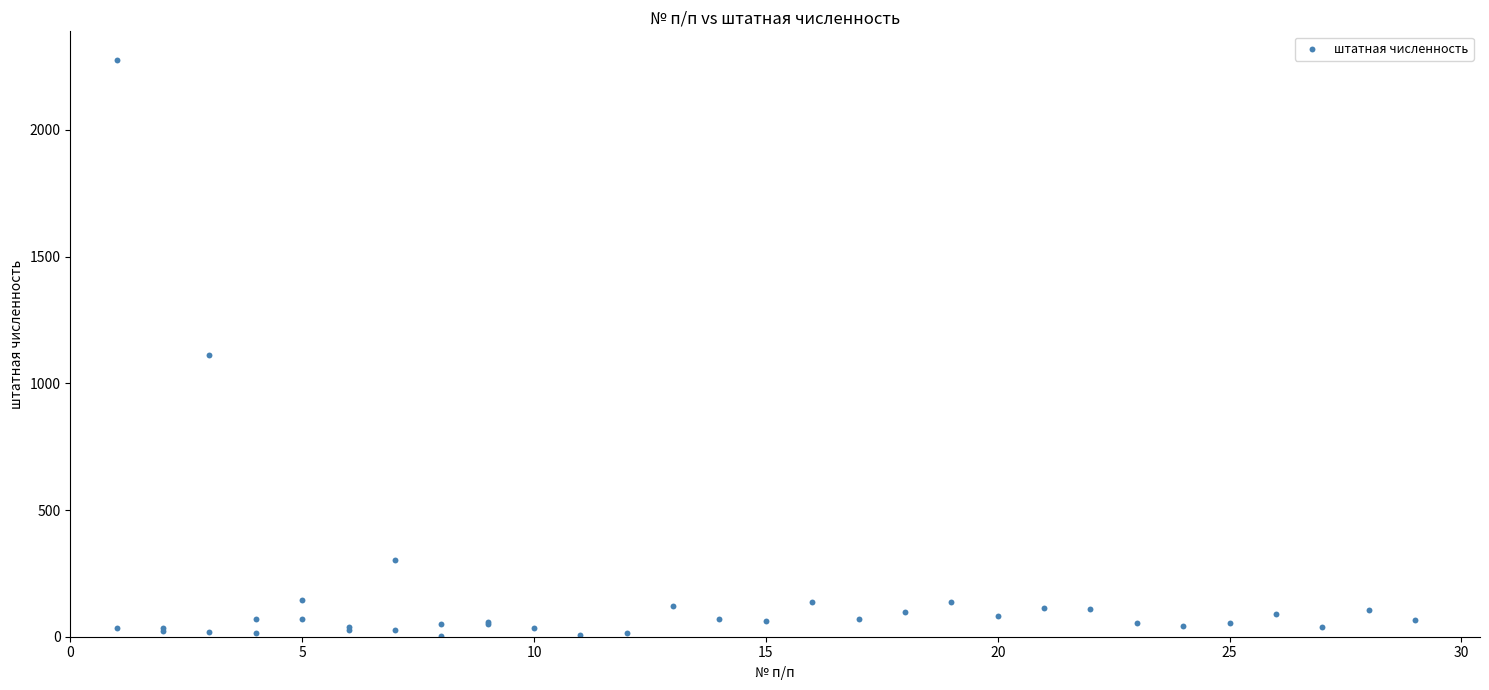

What Y value in the scatter plot is closest to 1138?

1112.0